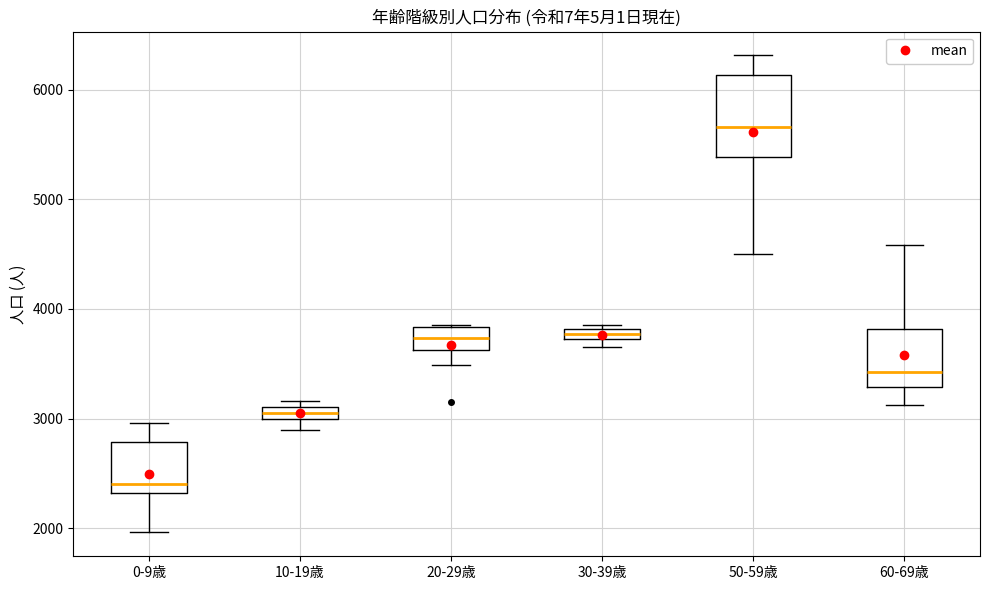

Where does the median line of the box for 0-9歳 sit on the y-axis? The values are not printed on the chart, so give them approximately, as read against the axis.

2400